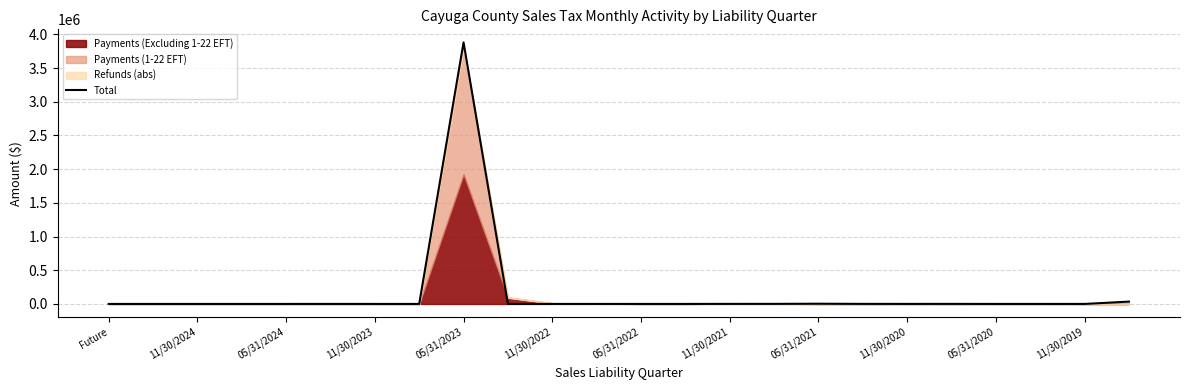

What is the label of the 24th point from the right?

Future